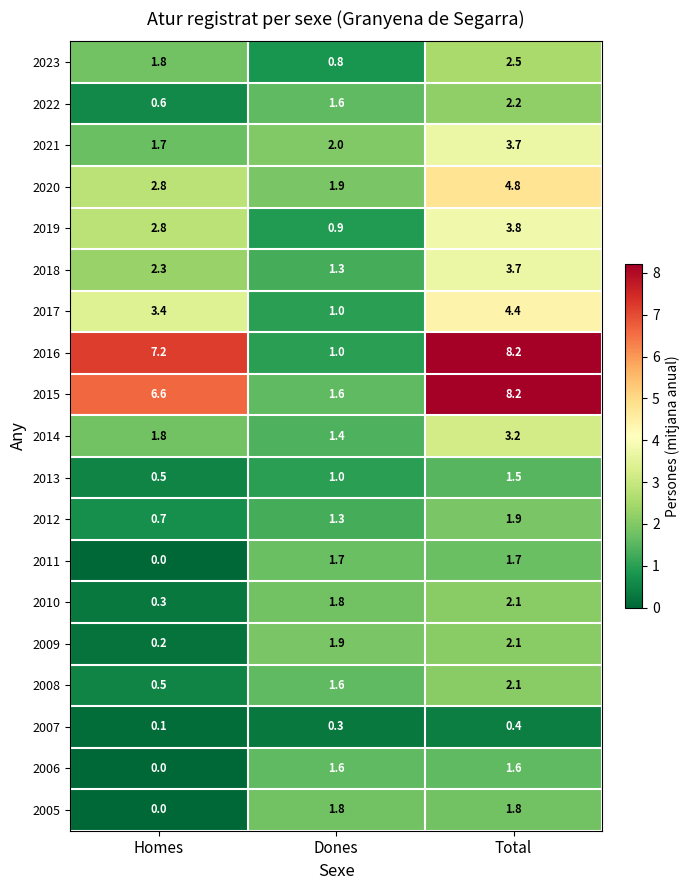

What is the sum of all 2020 values?

9.5